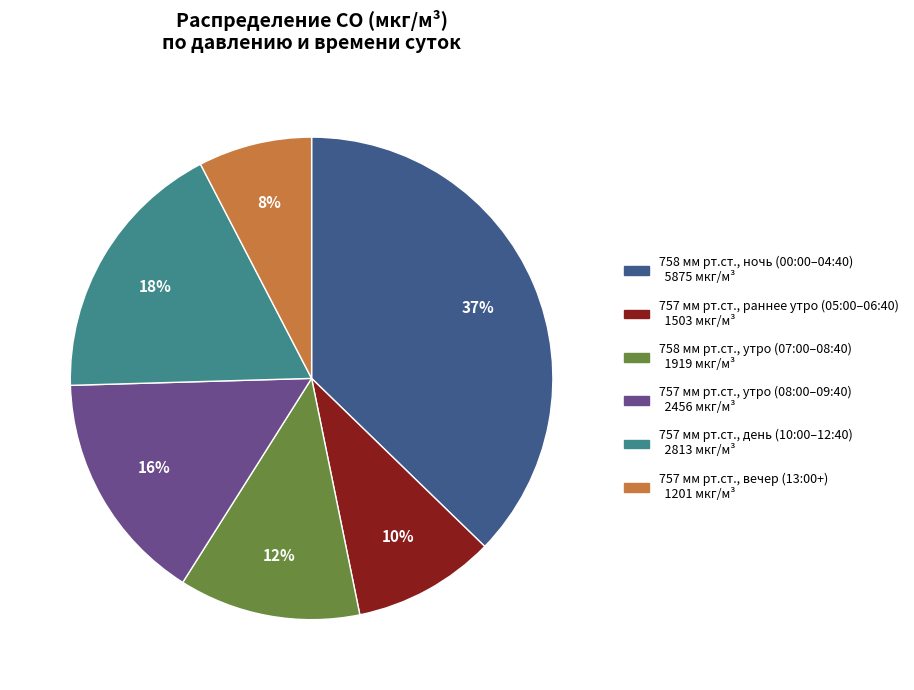

Is there a majority slice in this chart?

No